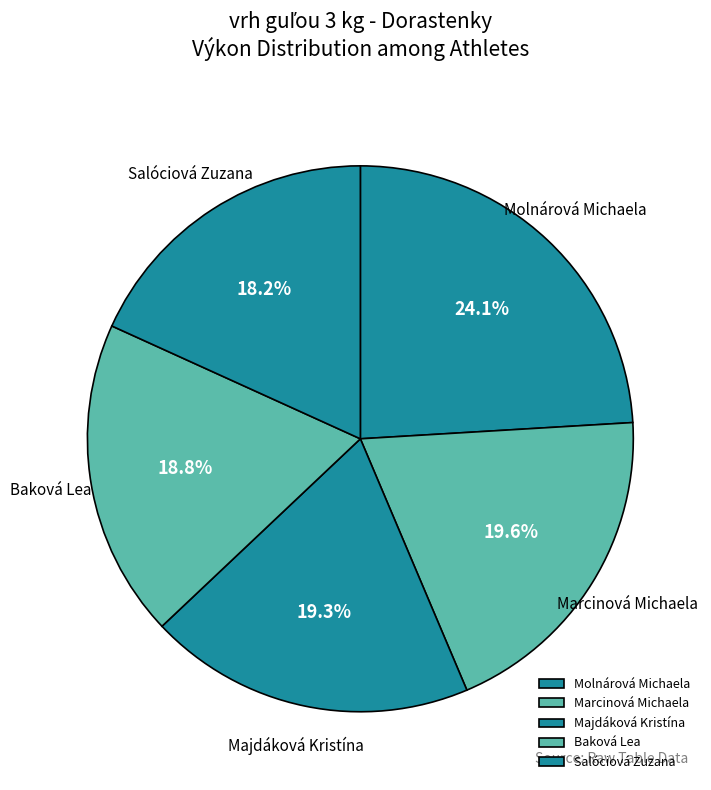

Approximately how many times larger is the value at Molnárová Michaela compared to Majdáková Kristína?

1.2